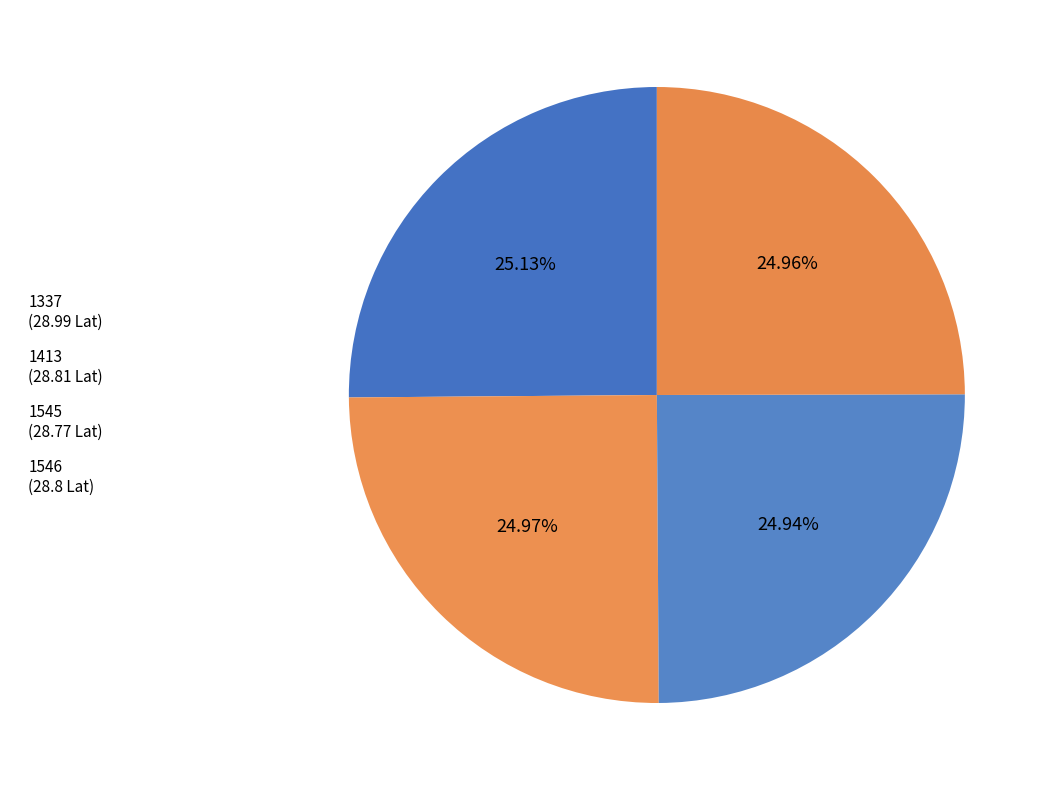

What is the total percentage of 1413 and 1546?

49.9%